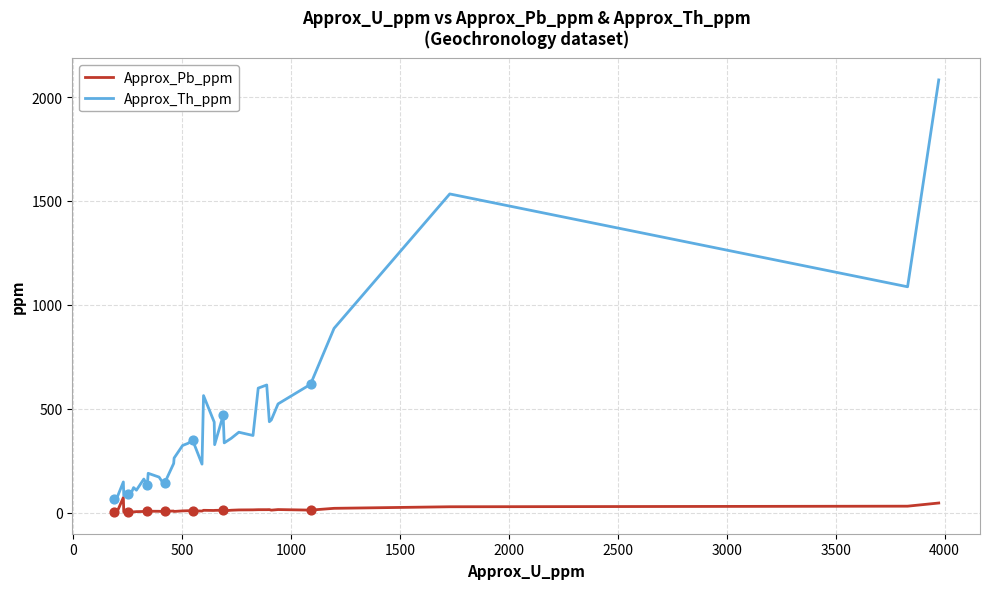

At how many categories does at least one series exceed 1306?

2